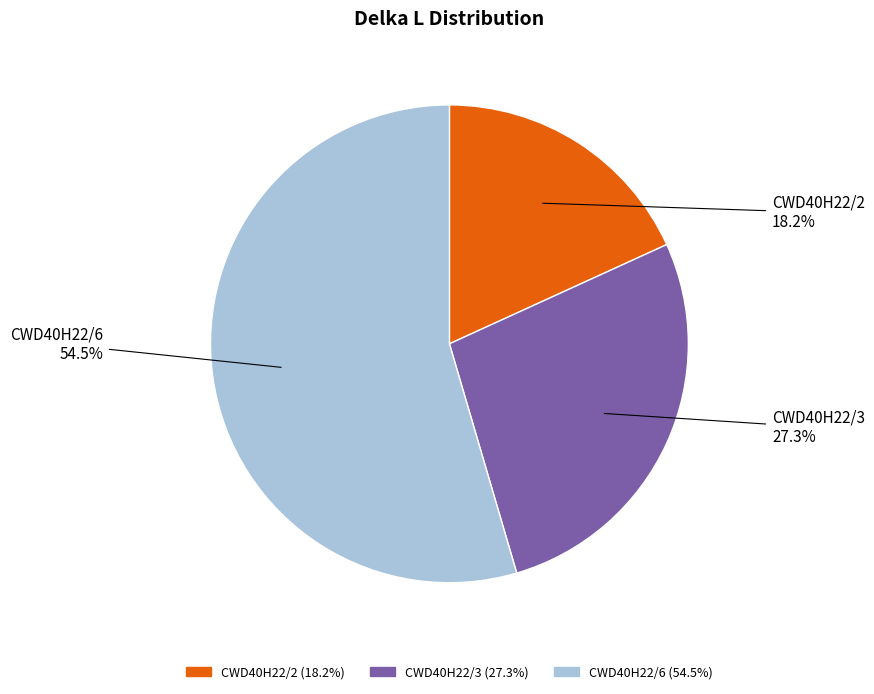

Which has a higher value, CWD40H22/6 or CWD40H22/2?

CWD40H22/6